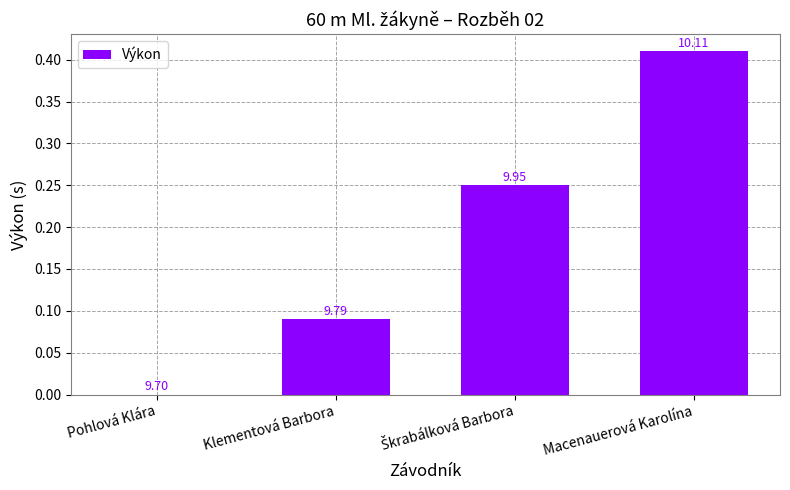

Where is the data nearest to the value 0?

Pohlová Klára